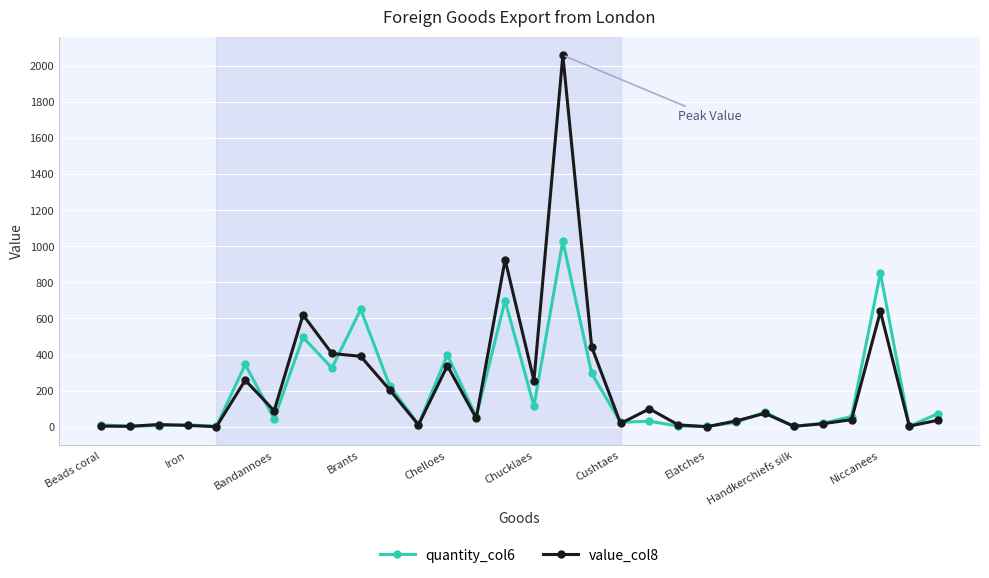

What is the value of the quantity_col6 point at the 28th from the left?

853.0